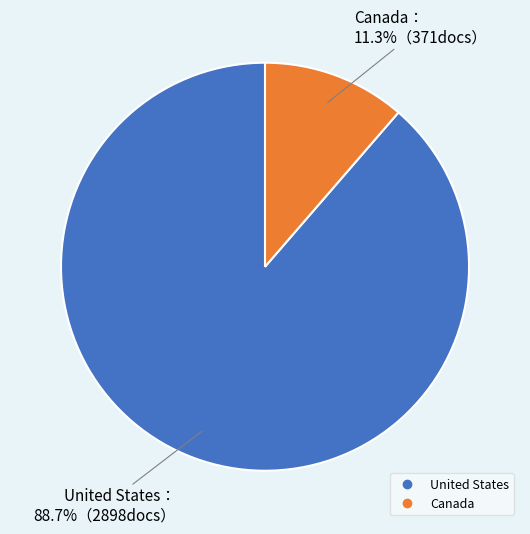

What percentage is NOT represented by United States?

11.3%